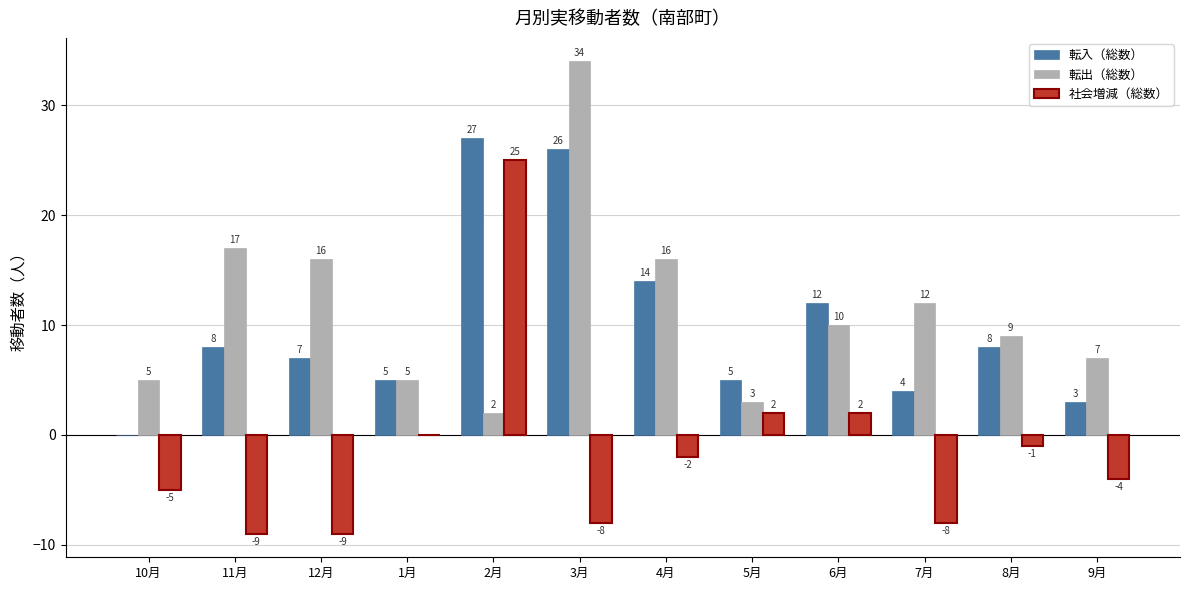

Is the value of 転出（総数） at 7月 greater than the value of 転入（総数） at 2月?

No